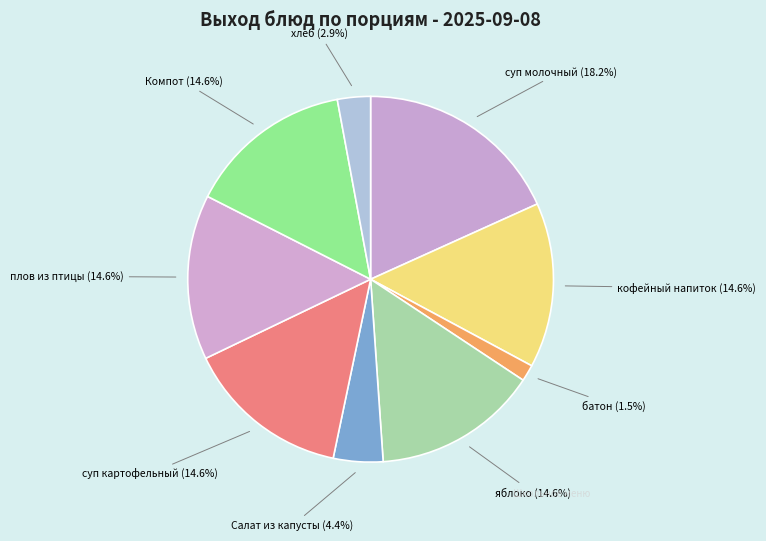

How many segments does this pie chart have?

9